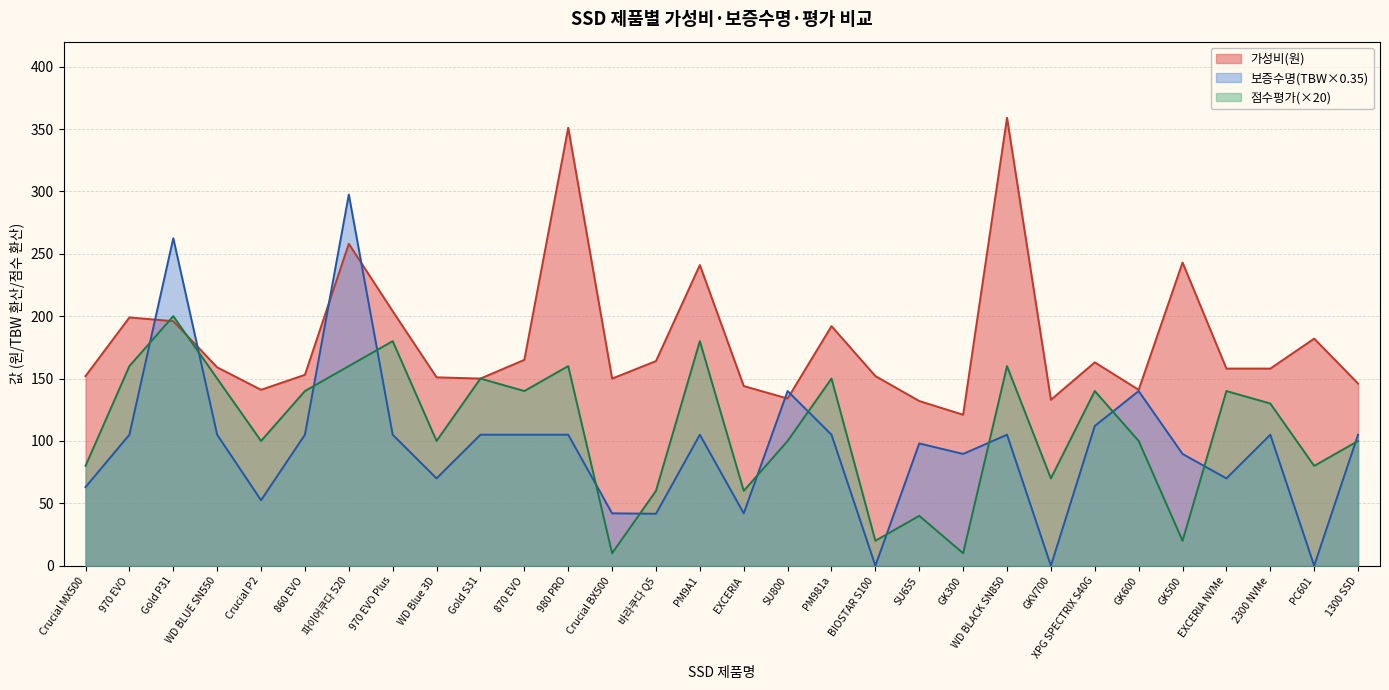

At which category does 보증수명(TBW) reach its first local valley?

Crucial P2